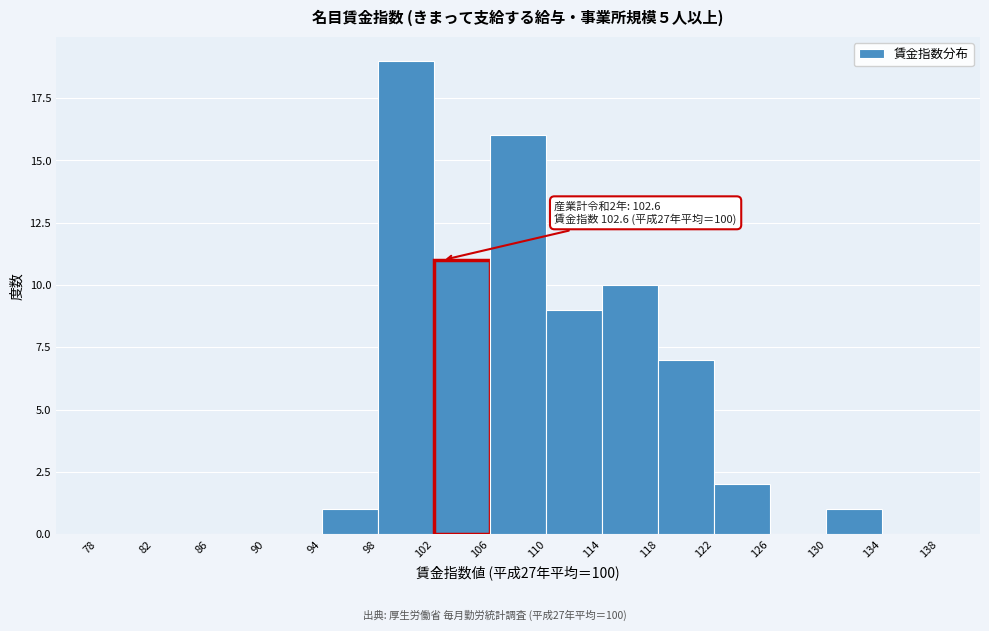

Which range on the x-axis has the tallest bar?

98 to 102